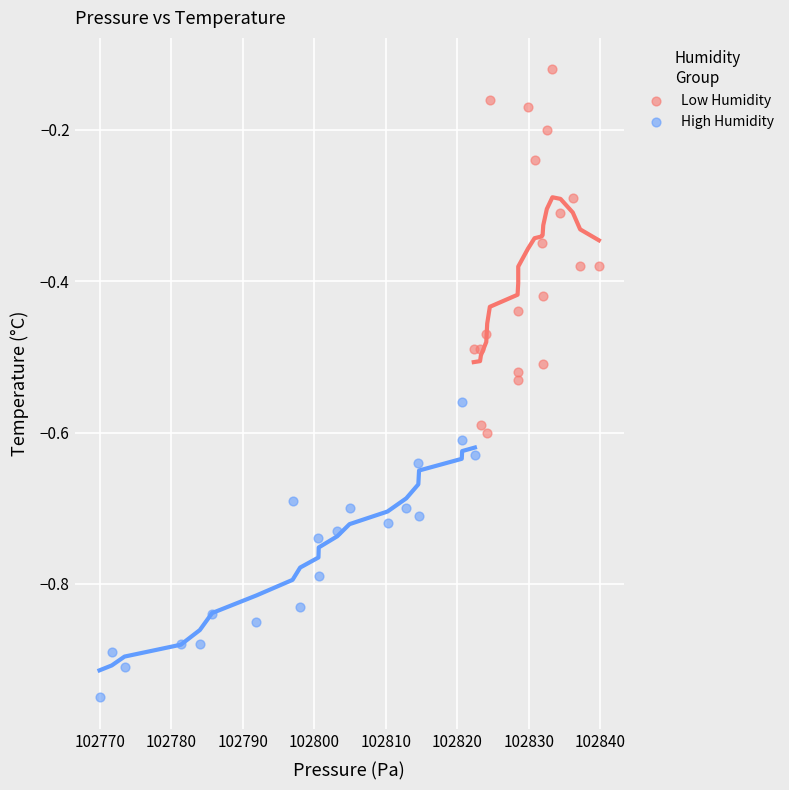

Which series reaches the maximum Y coordinate?

Low Humidity